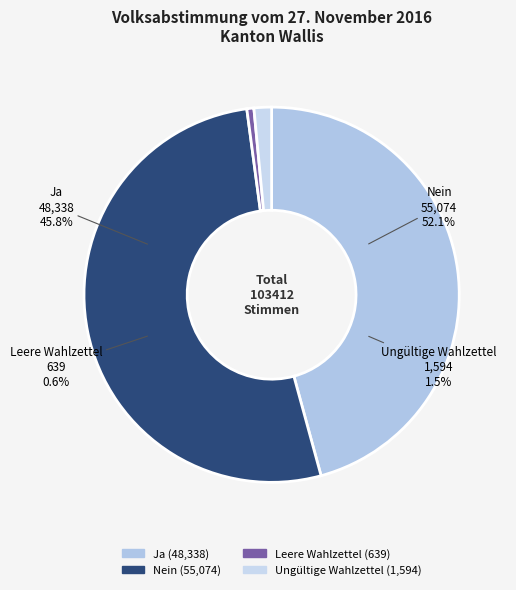

How many slices are in this pie chart?

4